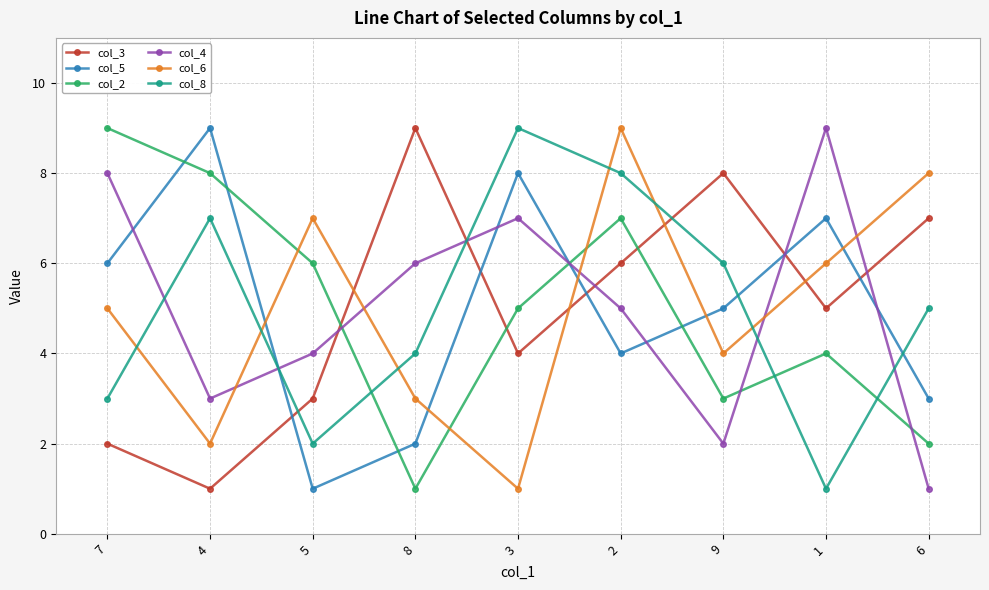

Where is col_6 nearest to the value 5?

7